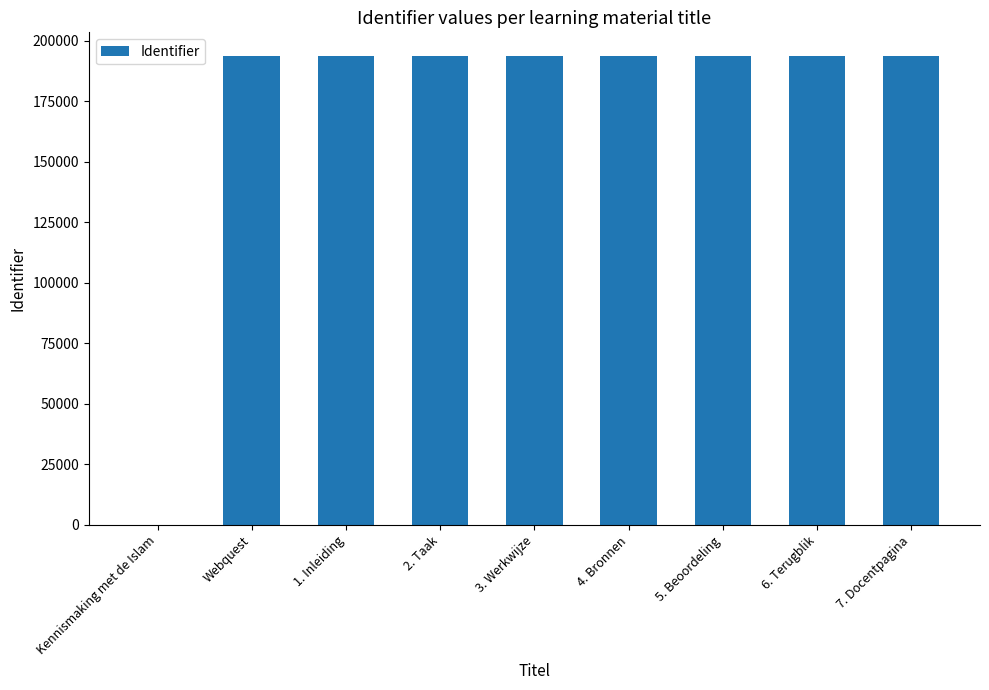

Approximately how many times larger is the value at 3. Werkwijze compared to 1. Inleiding?

1.0